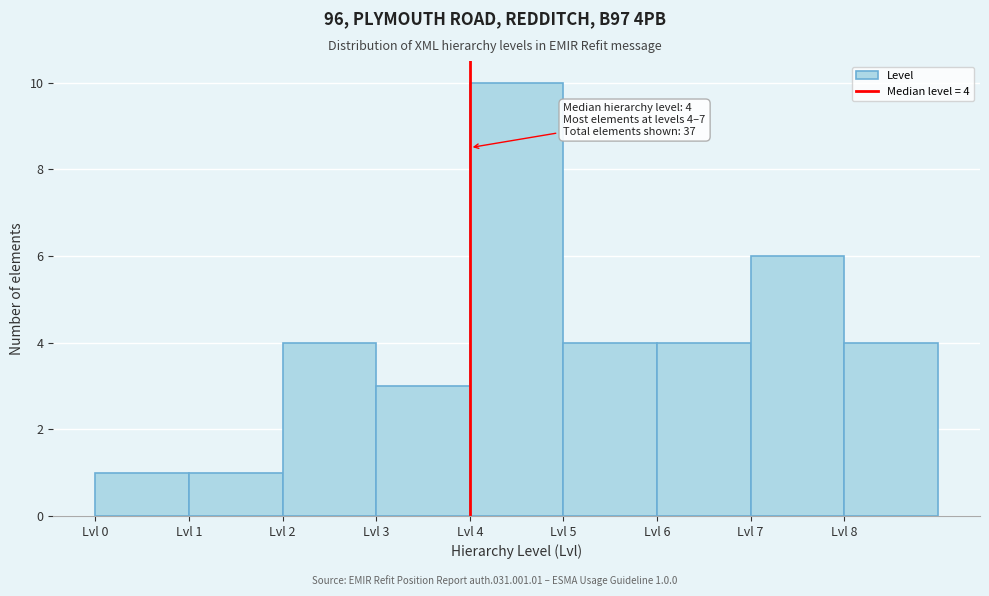

Which range on the x-axis has the tallest bar?

4 to 5